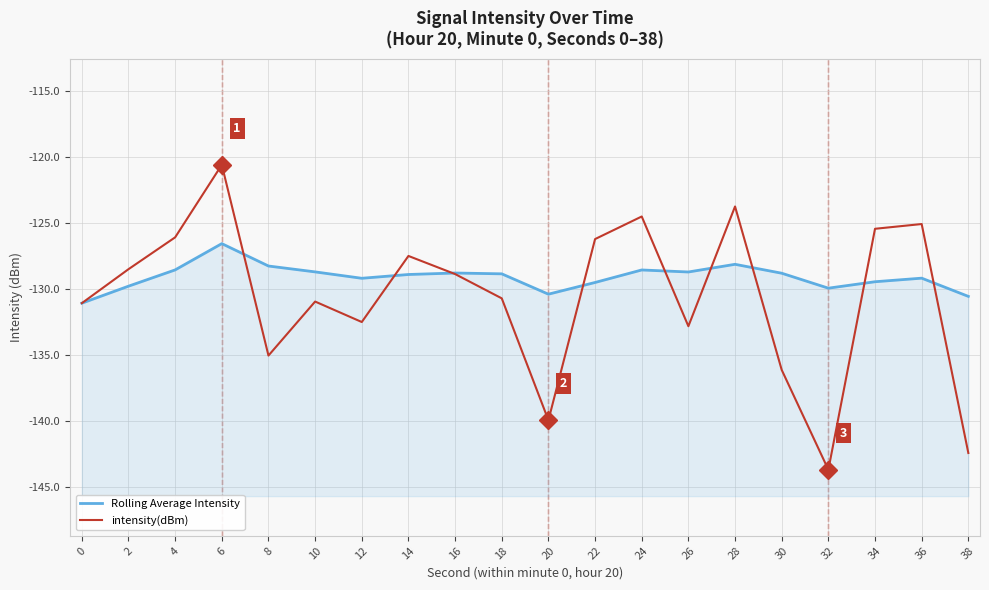

What is the minimum value for intensity(dBm)?

-143.7